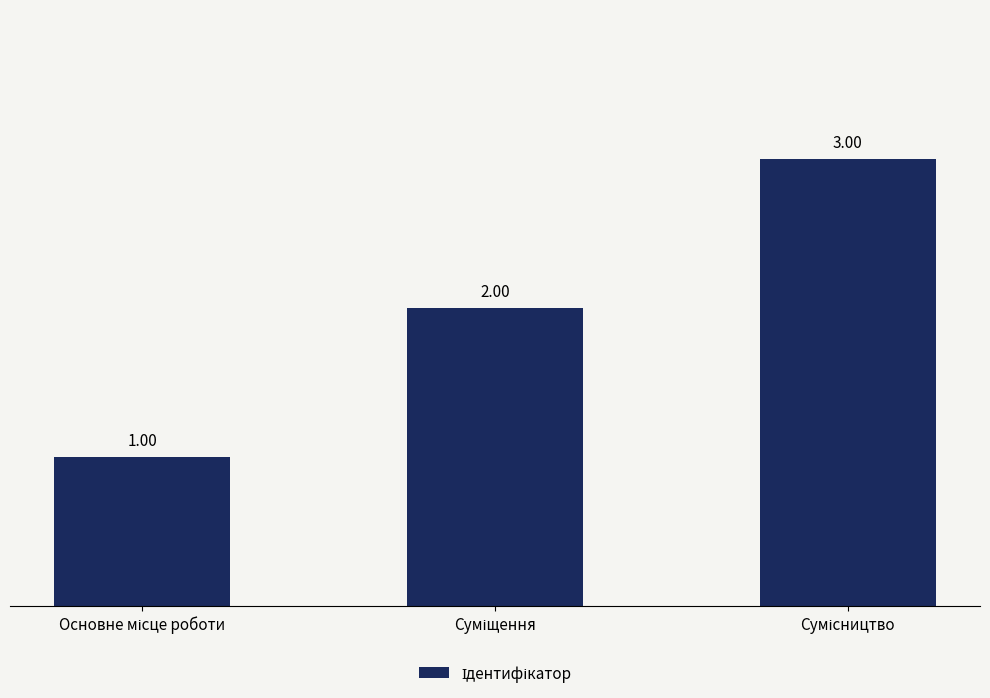

What is the sum of all values?

6